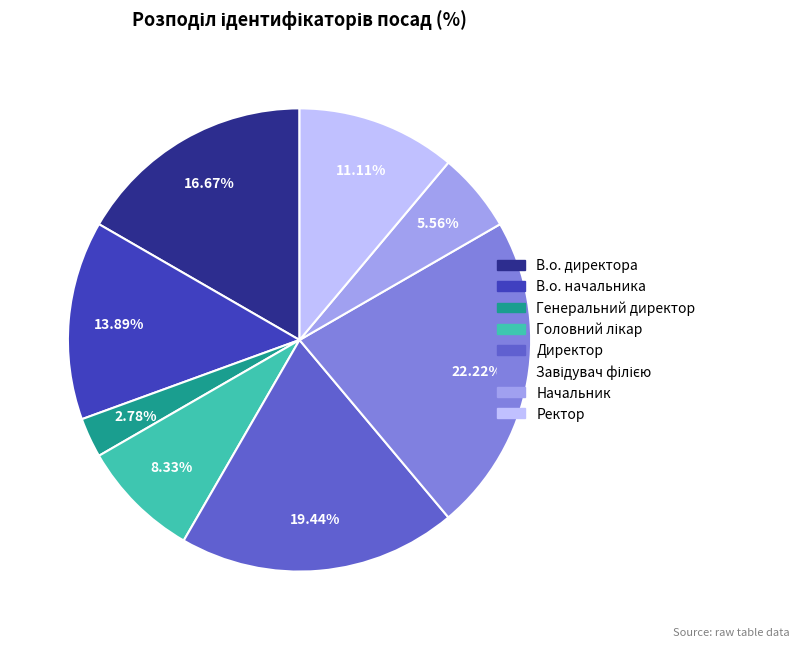

To the nearest percent, what portion does Начальник represent?

6%